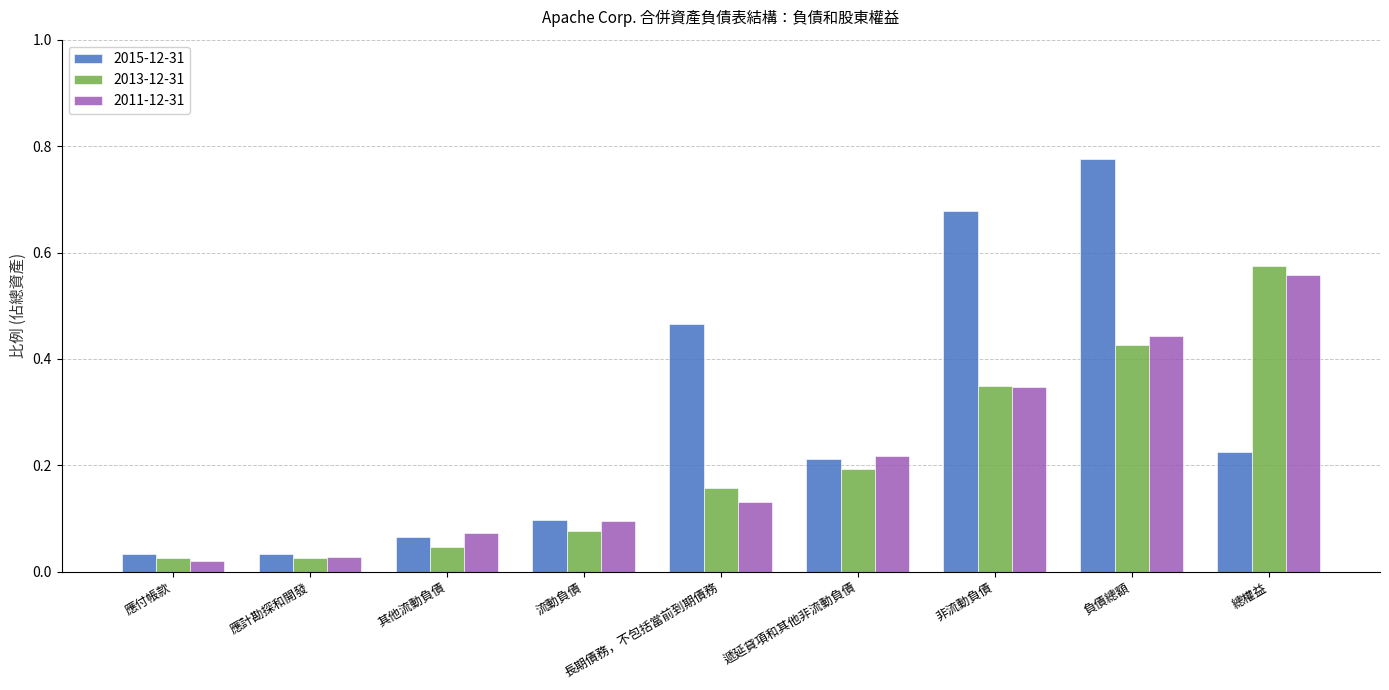

How many bars are there in each group?

3